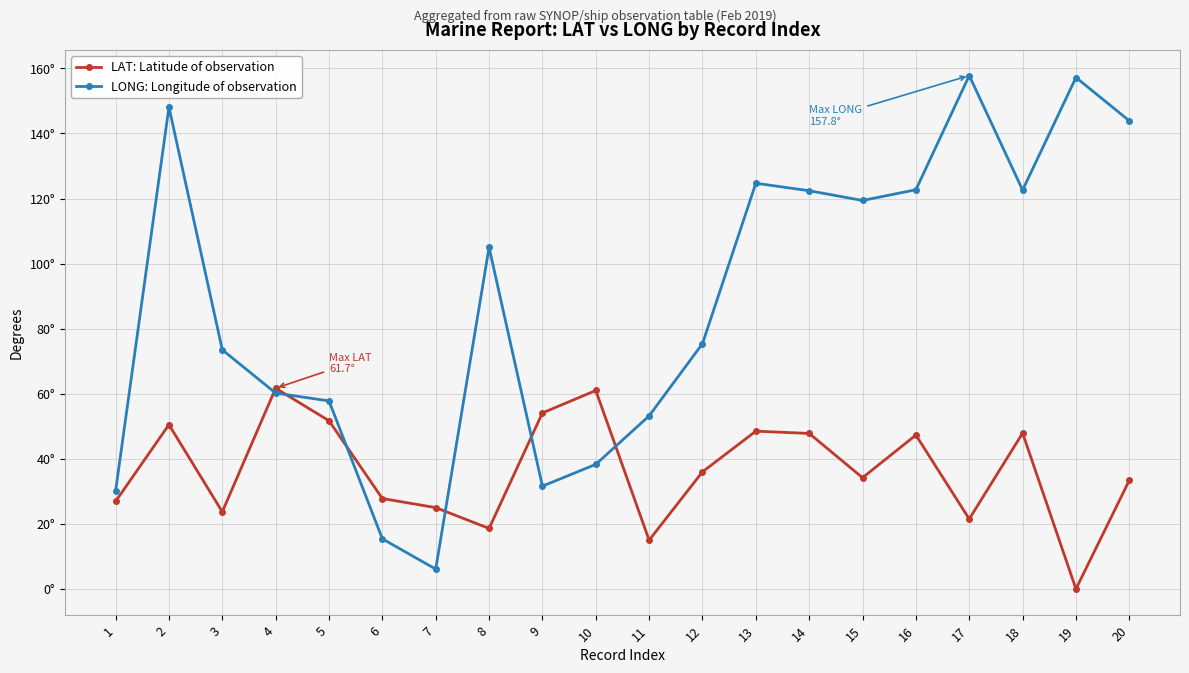

Rank the series by their average value, from highest to lowest.

LONG: Longitude of observation, LAT: Latitude of observation